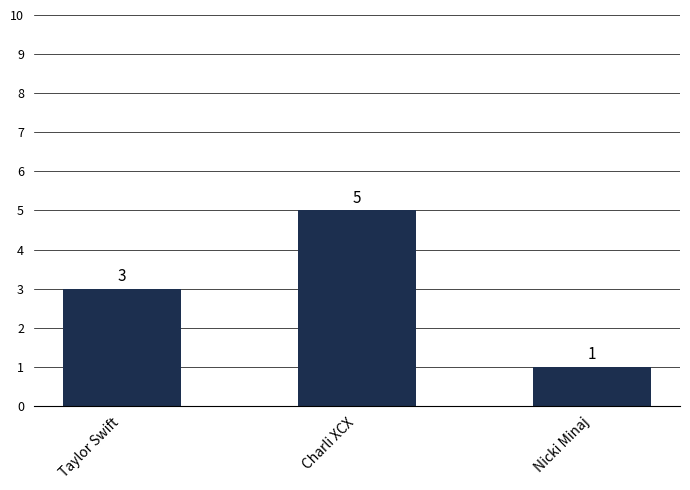

Reading right to left, transcribe all the data shown in this chart.

1	5	3